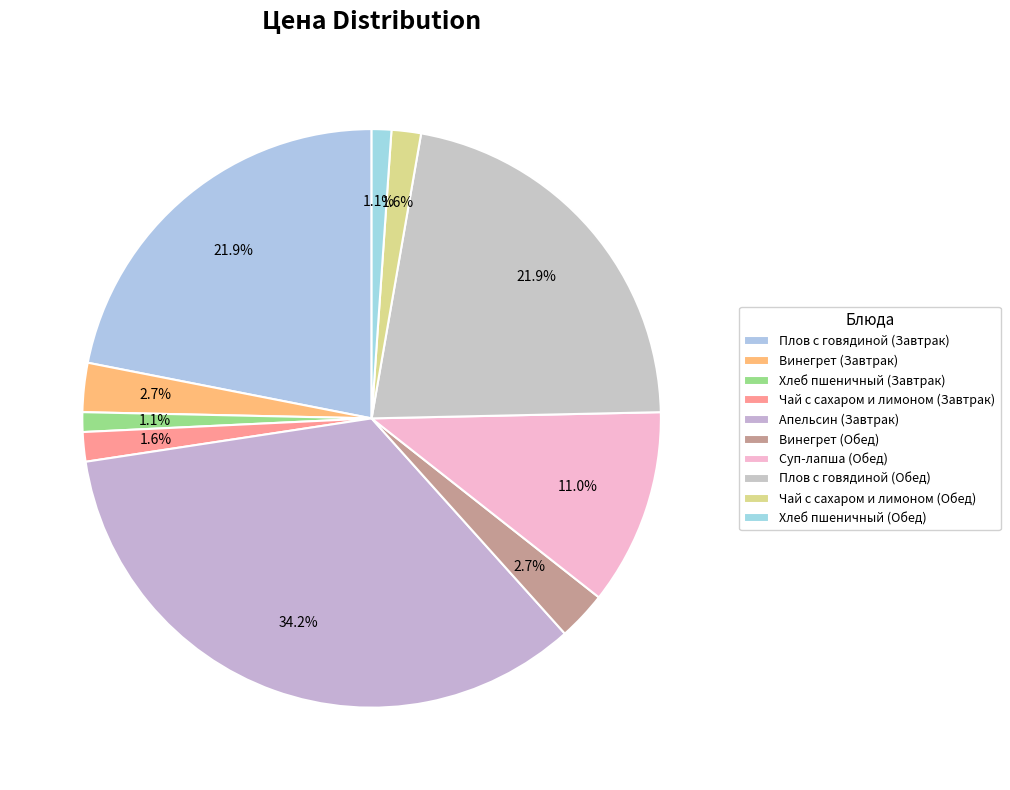

What is the smallest slice in the pie chart?

Хлеб пшеничный (Завтрак)